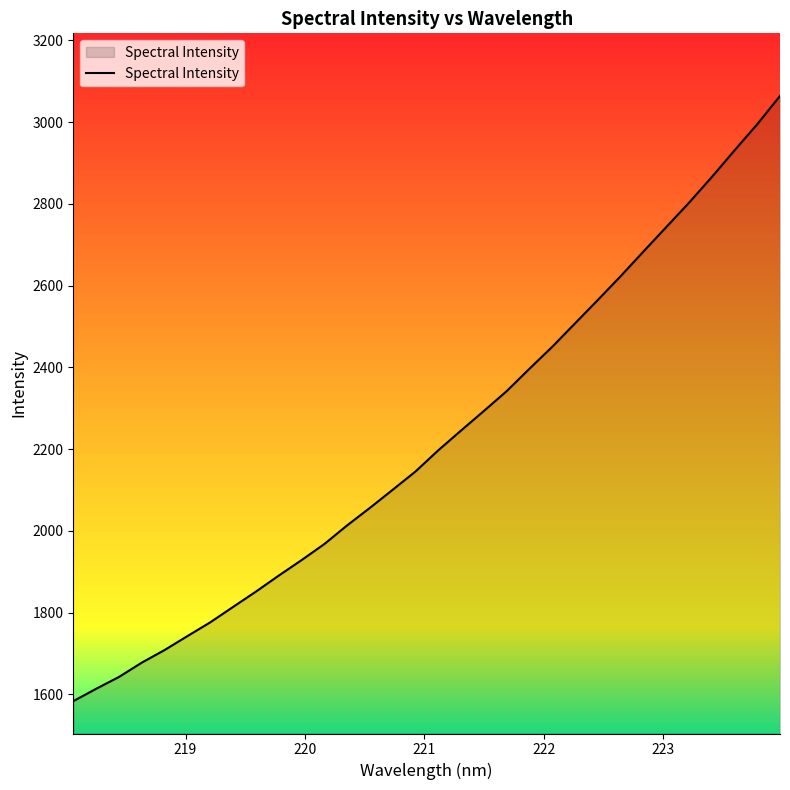

What is the difference between the maximum and minimum values?

1480.8